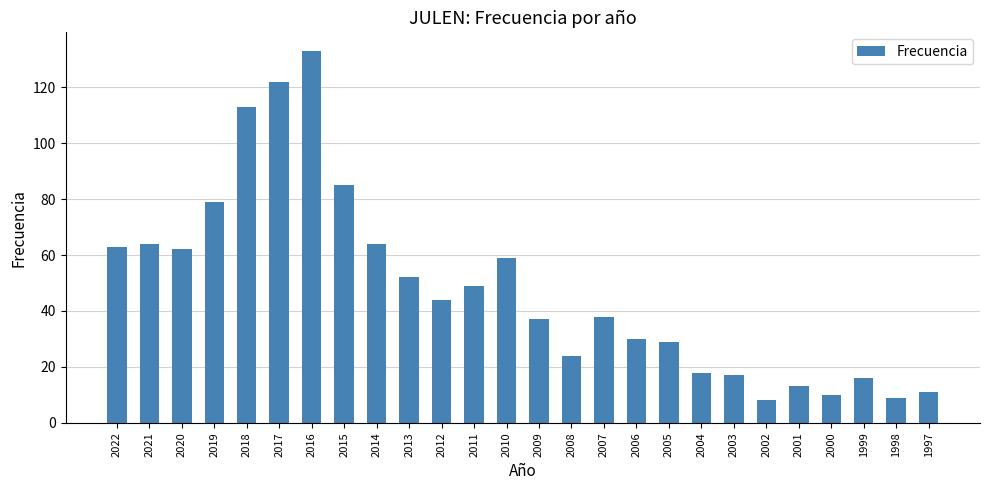

What is the sum of the values at 2013 and 2002?

60